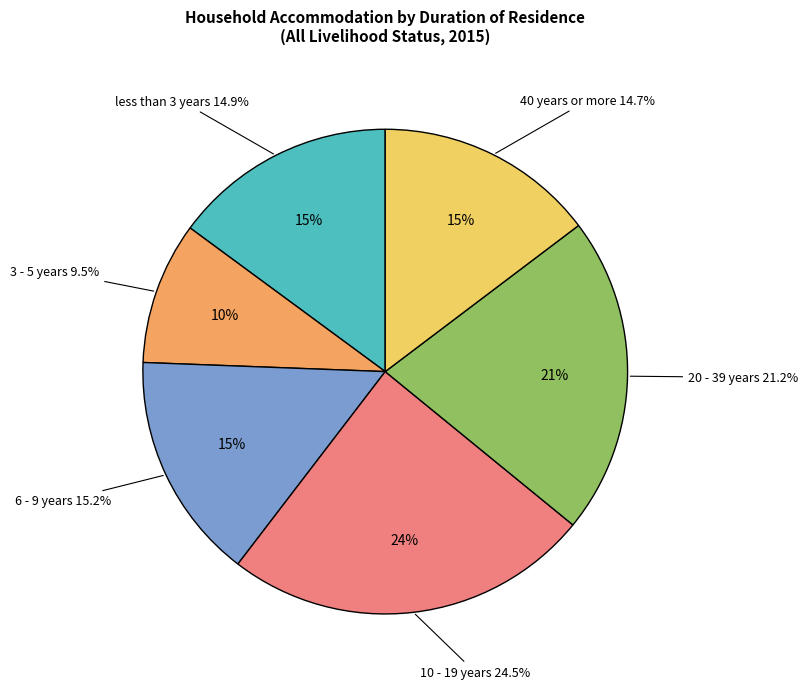

What is the total percentage of 20 - 39 years and 40 years or more?

35.9%